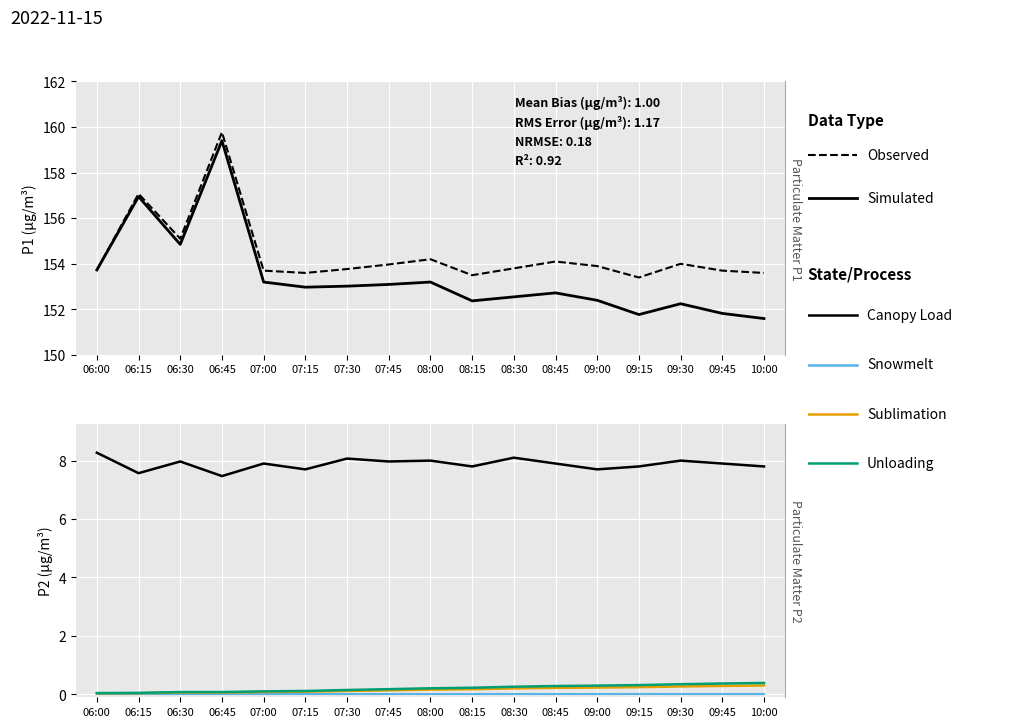

Which series changed the most between 08:00 and 10:00?

Simulated (P1)